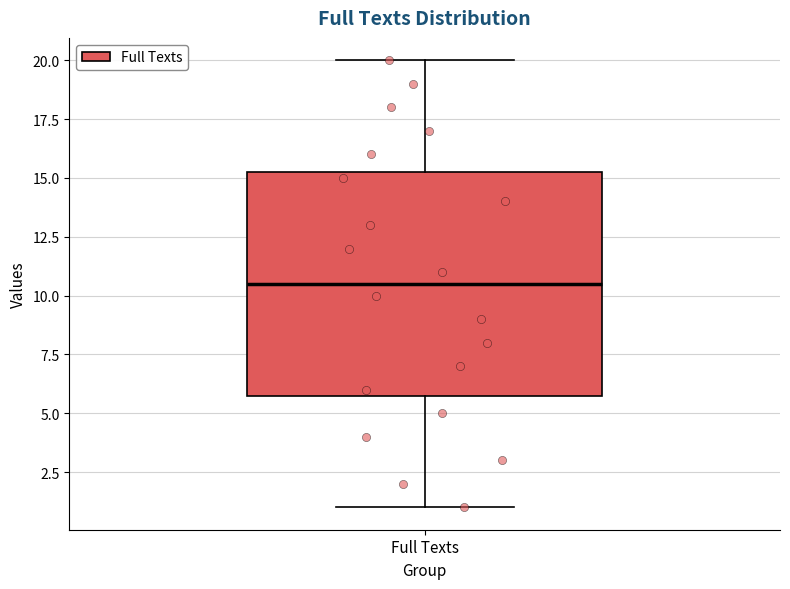

Transcribe this box plot: give where the median line is, the range the box spans, and where the two whiskers end, as read against the y-axis. The values are not printed on the chart, so give them approximately, as read against the axis.

median 10.5, box 6.0 to 15.5, whiskers 1.0 to 20.0